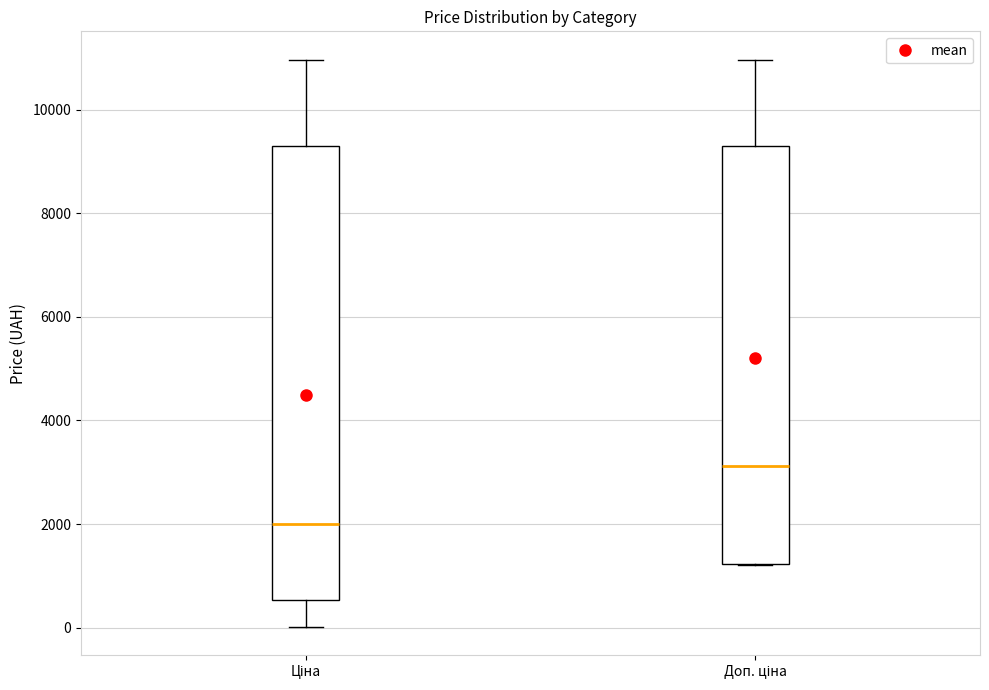

Where is the upper edge of the box for Ціна on the y-axis? The values are not printed on the chart, so give them approximately, as read against the axis.

9200